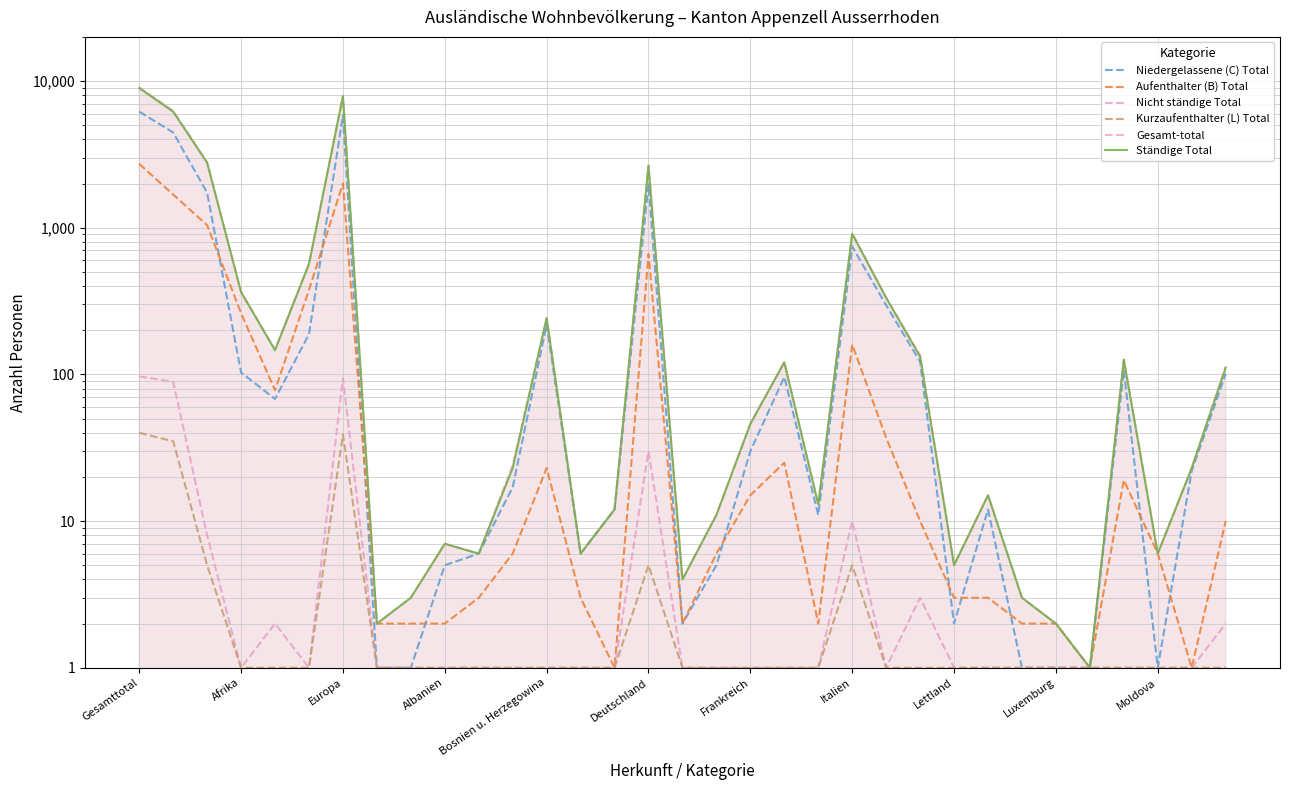

What is the minimum value shown in the chart?

1